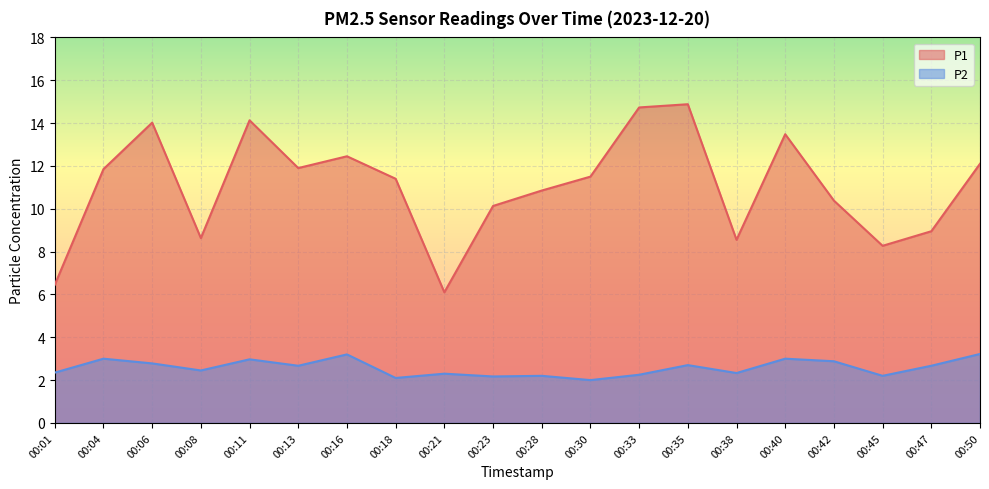

Where is the first local minimum for P1?

00:08